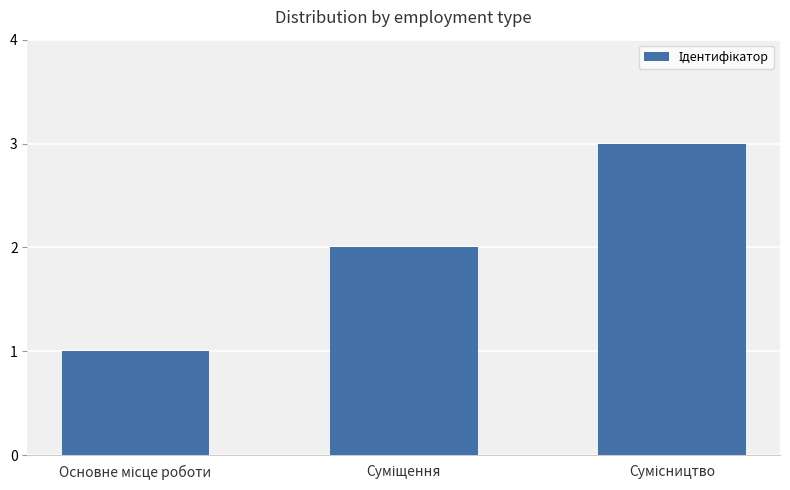

How many data points does each series have?

3